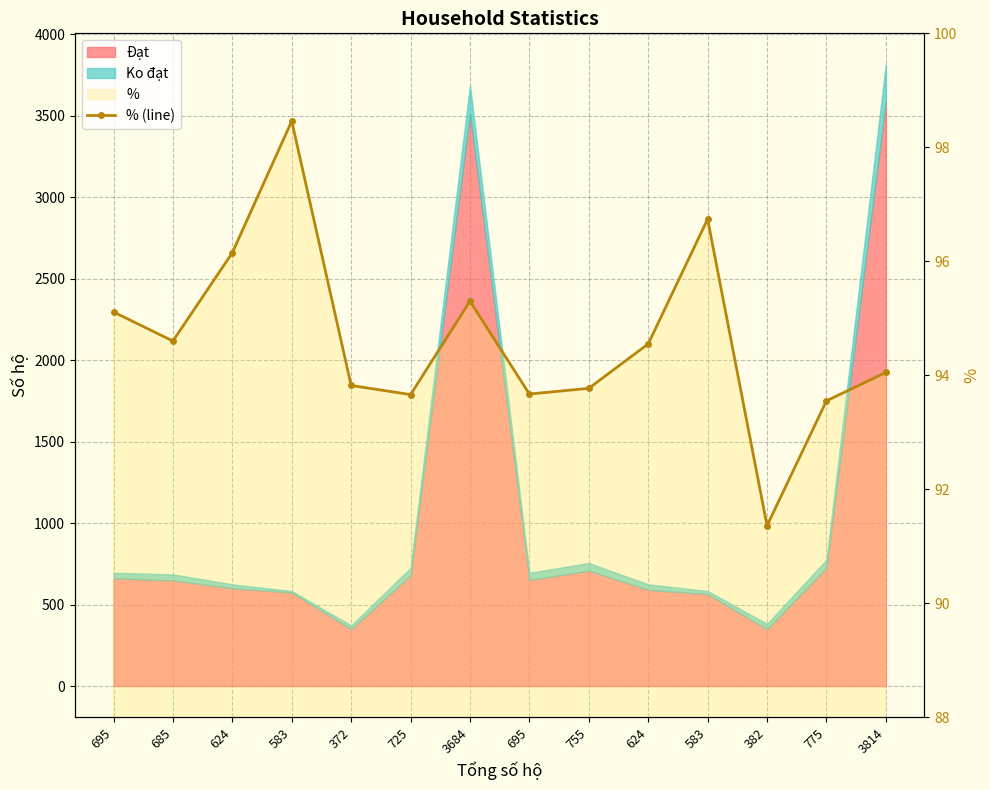

How many data points are less than 94?

6